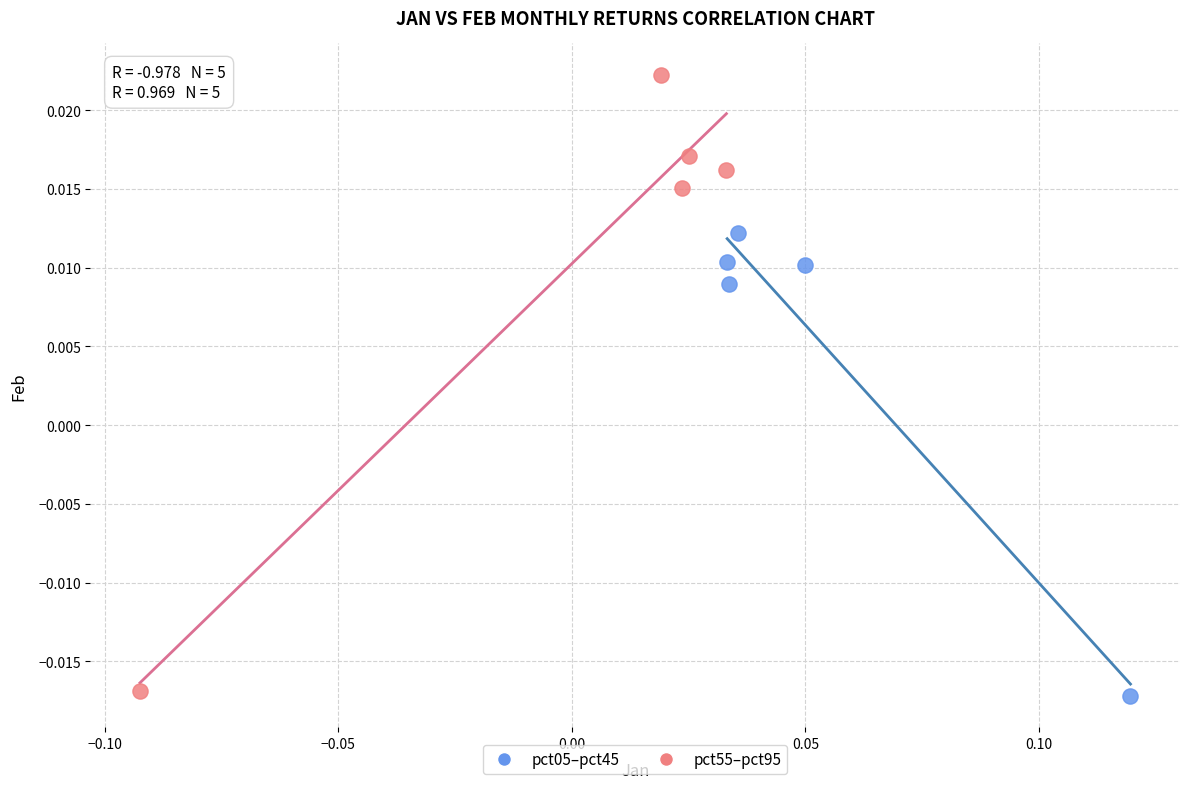

Which series has the widest spread of Y values?

pct55–pct95